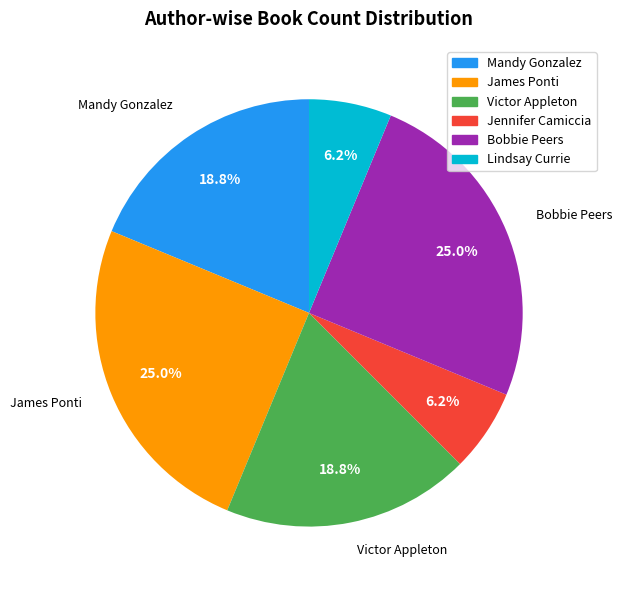

To the nearest percent, what percentage of the pie is Jennifer Camiccia?

6%